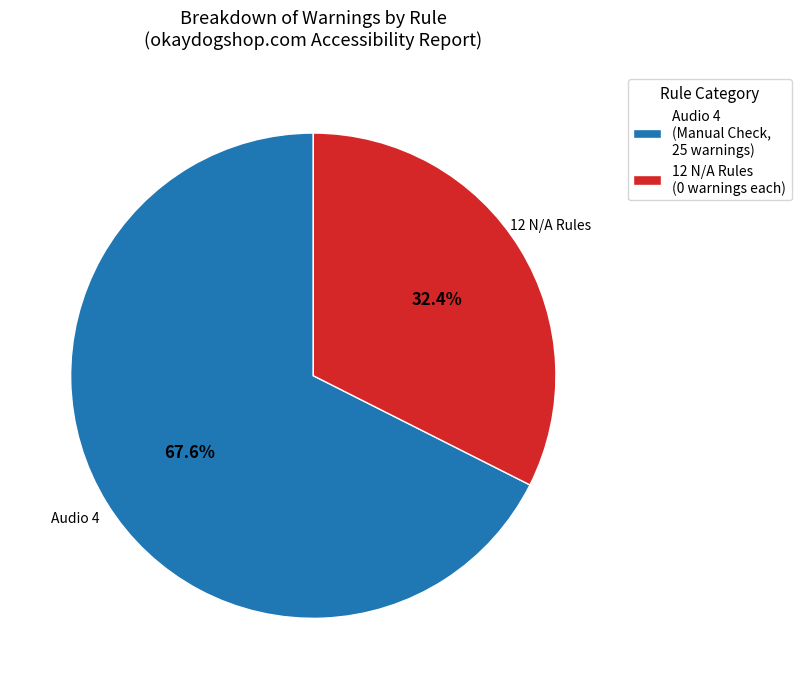

Approximately how many times larger is the value at 12 N/A Rules (0 warnings each) compared to Audio 4 (Manual Check, 25 warnings)?

0.5